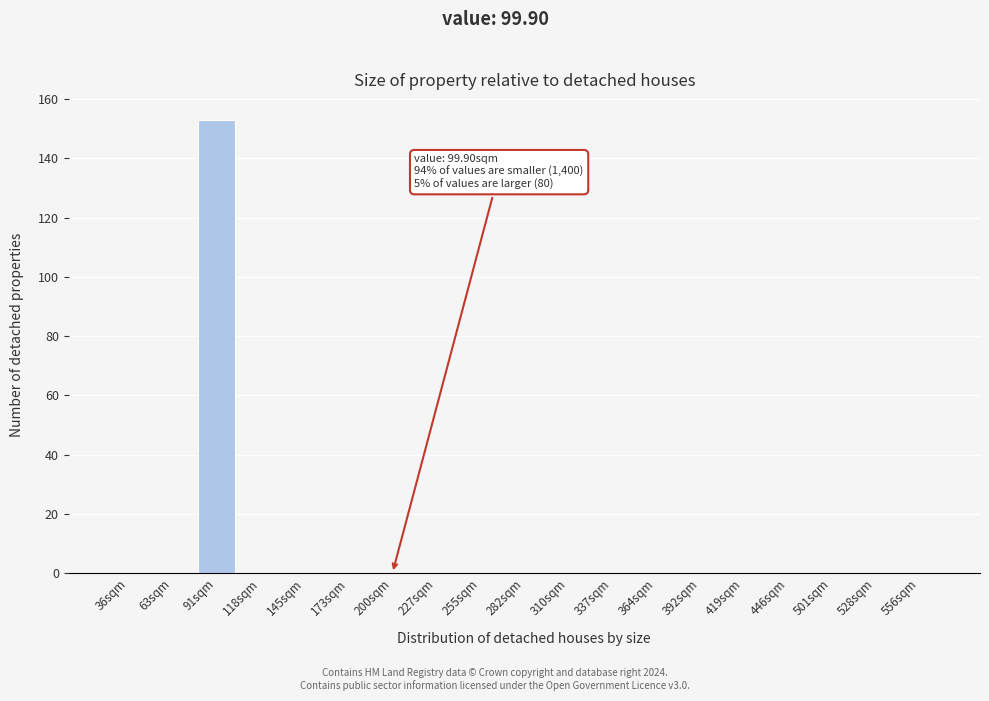

Reading right to left, list all the values displayed in this chart.

556sqm=0	528sqm=0	501sqm=0	446sqm=0	419sqm=0	392sqm=0	364sqm=0	337sqm=0	310sqm=0	282sqm=0	255sqm=0	227sqm=0	200sqm=0	173sqm=0	145sqm=0	118sqm=0	91sqm=153	63sqm=0	36sqm=0